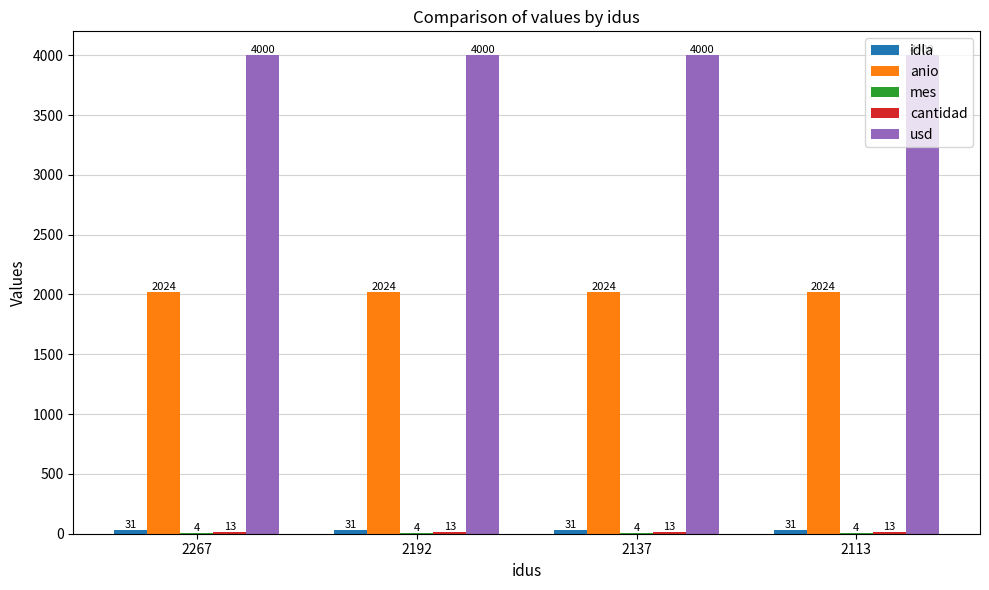

What value does the usd series have at 2192?

4000